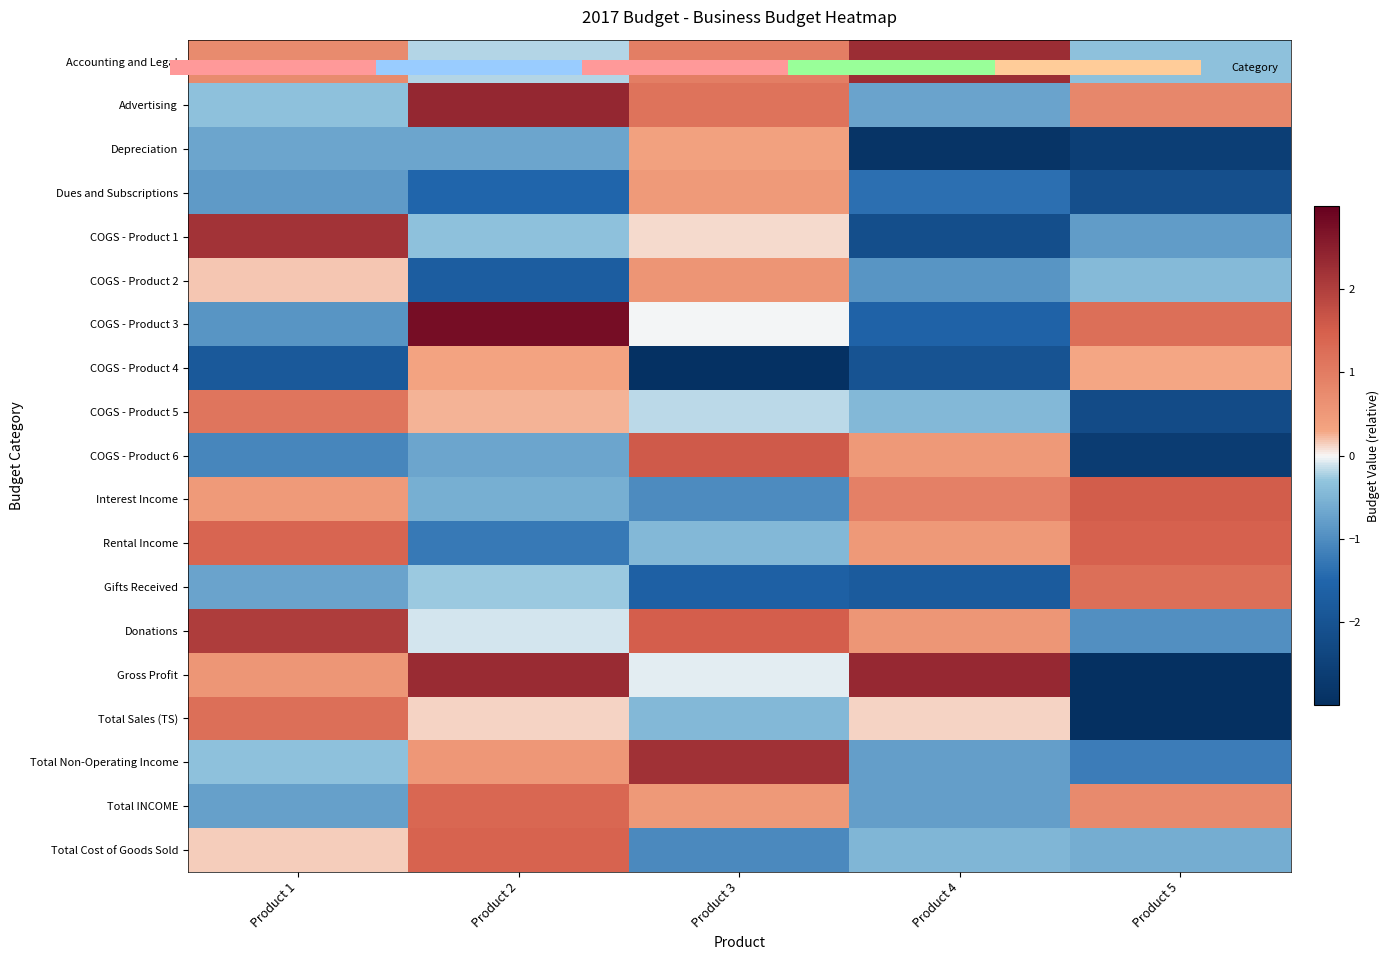

Which label corresponds to the smallest value in the chart?

Product 5